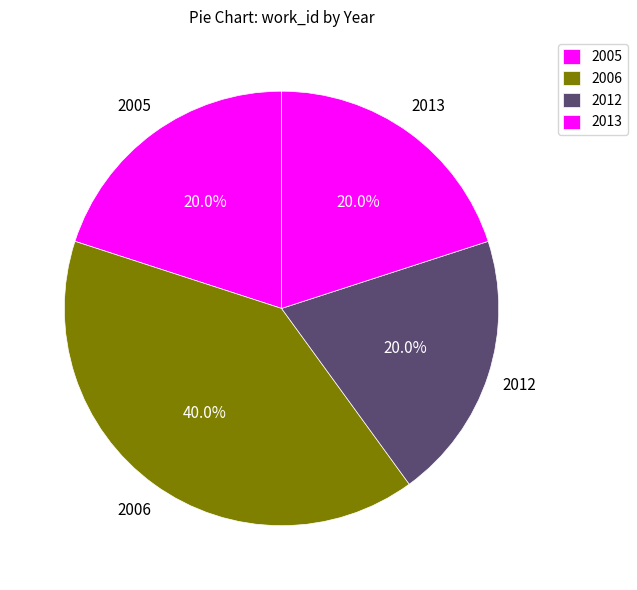

How many slices are in this pie chart?

4